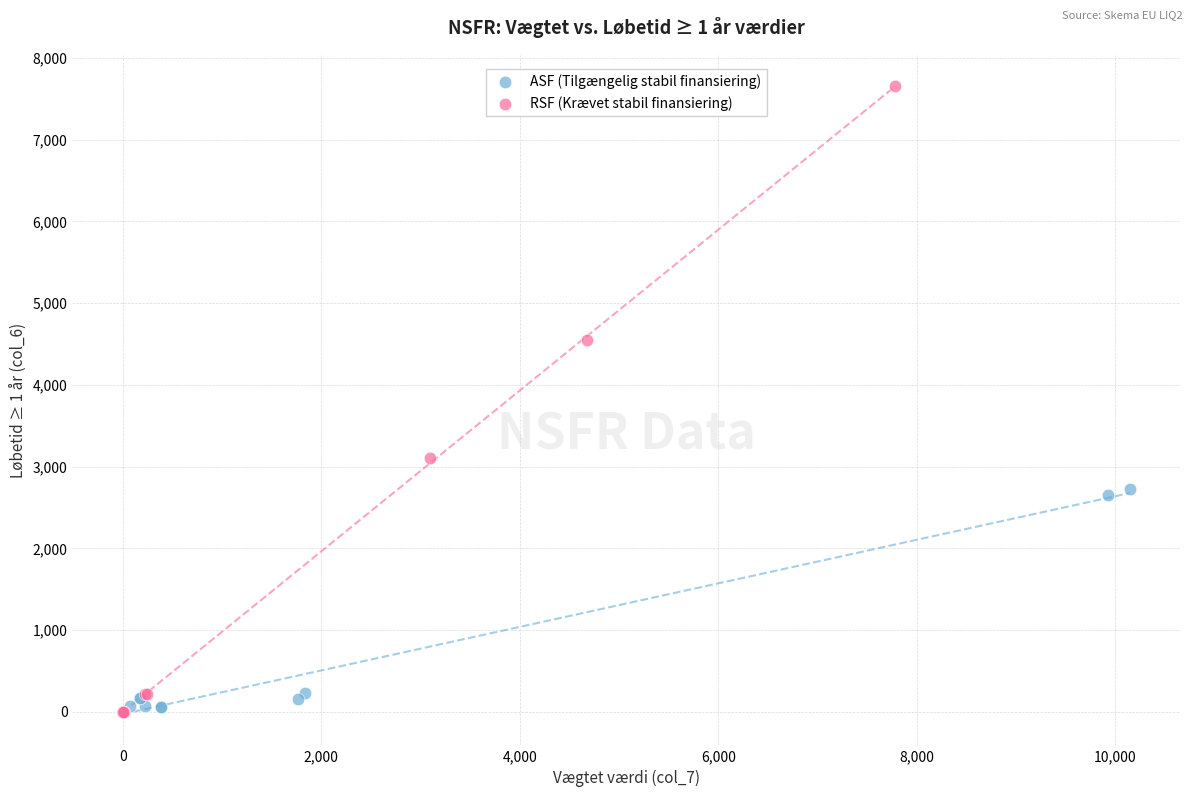

Which series has the largest Y range (max minus min)?

RSF (Krævet stabil finansiering)